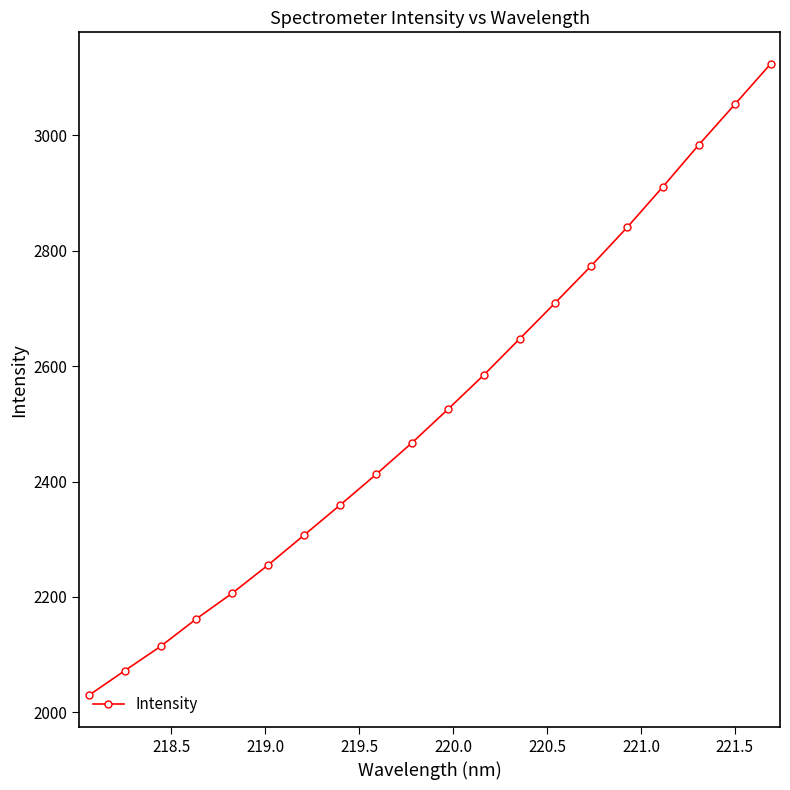

What is the sum of all values?

50538.8